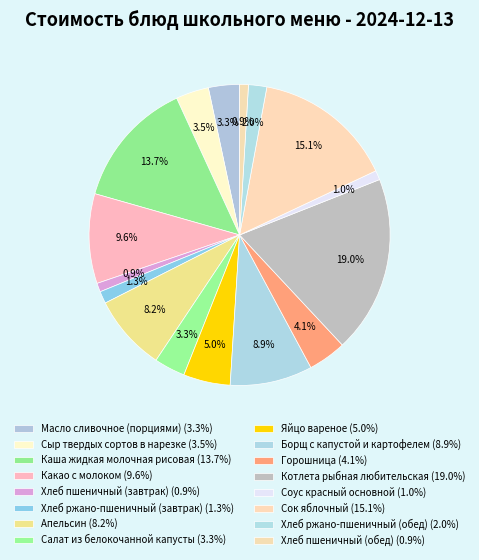

Count the number of slices in the pie.

16